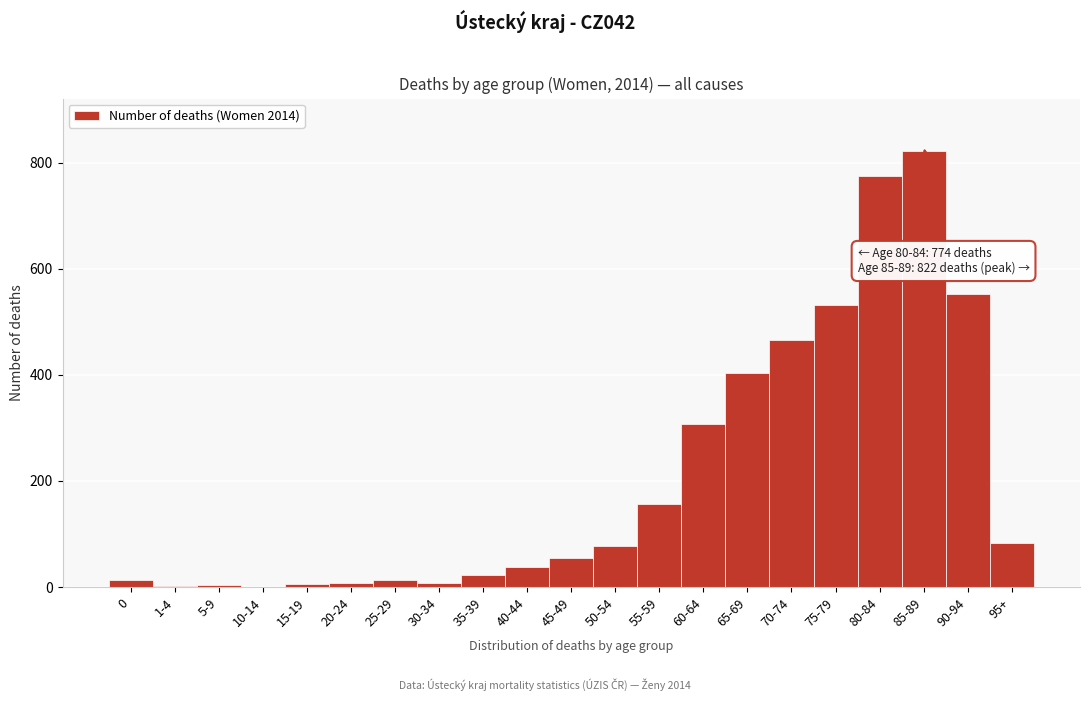

At which category does the chart reach its peak across all series?

85-89